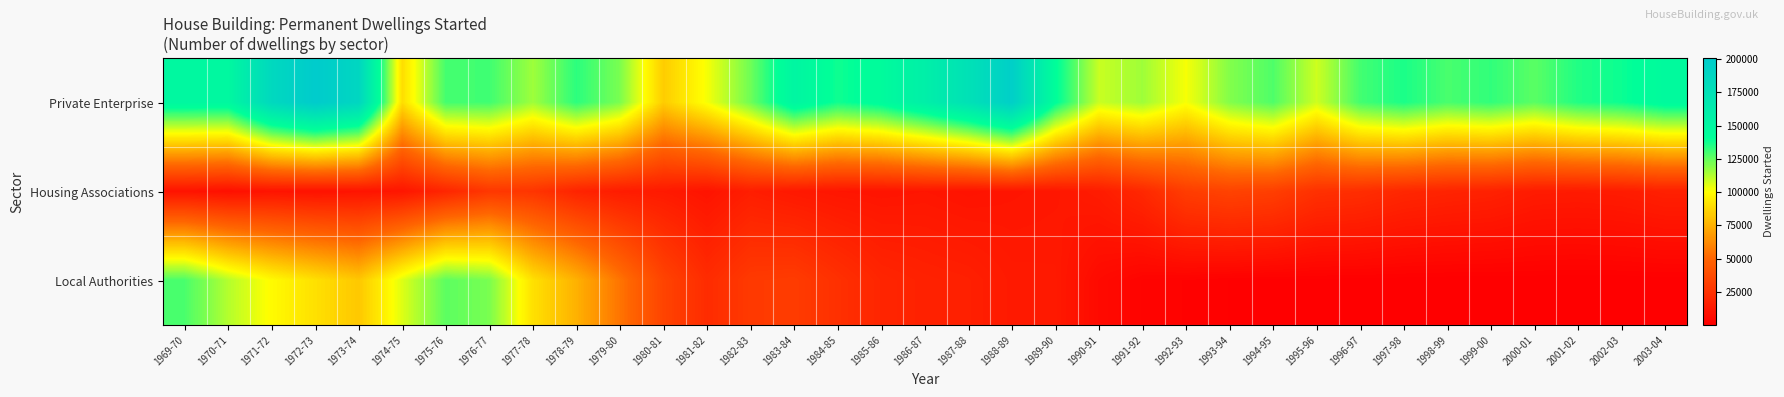

Reading right to left, what are all the values shown in this chart?

Private Enterprise: 2003-04=145800	2002-03=138690	2001-02=135360	2000-01=126290	1999-00=132740	1998-99=129050	1997-98=136280	1996-97=129940	1995-96=108150	1994-95=128030	1993-94=119930	1992-93=101750	1991-92=115550	1990-91=108950	1989-90=141900	1988-89=195970	1987-88=174890	1986-87=158370	1985-86=144330	1984-85=138090	1983-84=150990	1982-83=123220	1981-82=101860	1980-81=84120	1979-80=121140	1978-79=133580	1977-78=115640	1976-77=130390	1975-76=129780	1974-75=89730	1973-74=187490	1972-73=200720	1971-72=185080	1970-71=148320	1969-70=148880
Housing Associations: 2003-04=16250	2002-03=14220	2001-02=13530	2000-01=13990	1999-00=16840	1998-99=18010	1997-98=19630	1996-97=22900	1995-96=24320	1994-95=31230	1993-94=33260	1992-93=30360	1991-92=20070	1990-91=14180	1989-90=11600	1988-89=10830	1987-88=9920	1986-87=11080	1985-86=10390	1984-85=11050	1983-84=12550	1982-83=15130	1981-82=10060	1980-81=13150	1979-80=14250	1978-79=17950	1977-78=26350	1976-77=27460	1975-76=18770	1974-75=10990	1973-74=10070	1972-73=9260	1971-72=10000	1970-71=8110	1969-70=9550
Local Authorities: 2003-04=280	2002-03=160	2001-02=120	2000-01=210	1999-00=150	1998-99=130	1997-98=260	1996-97=400	1995-96=520	1994-95=510	1993-94=880	1992-93=1620	1991-92=2330	1990-91=5490	1989-90=12880	1988-89=13150	1987-88=15980	1986-87=16960	1985-86=18790	1984-85=24080	1983-84=29770	1982-83=28810	1981-82=21960	1980-81=33630	1979-80=55200	1978-79=75150	1977-78=90750	1976-77=121360	1975-76=125960	1974-75=105740	1973-74=82450	1972-73=90550	1971-72=99200	1970-71=112240	1969-70=128880